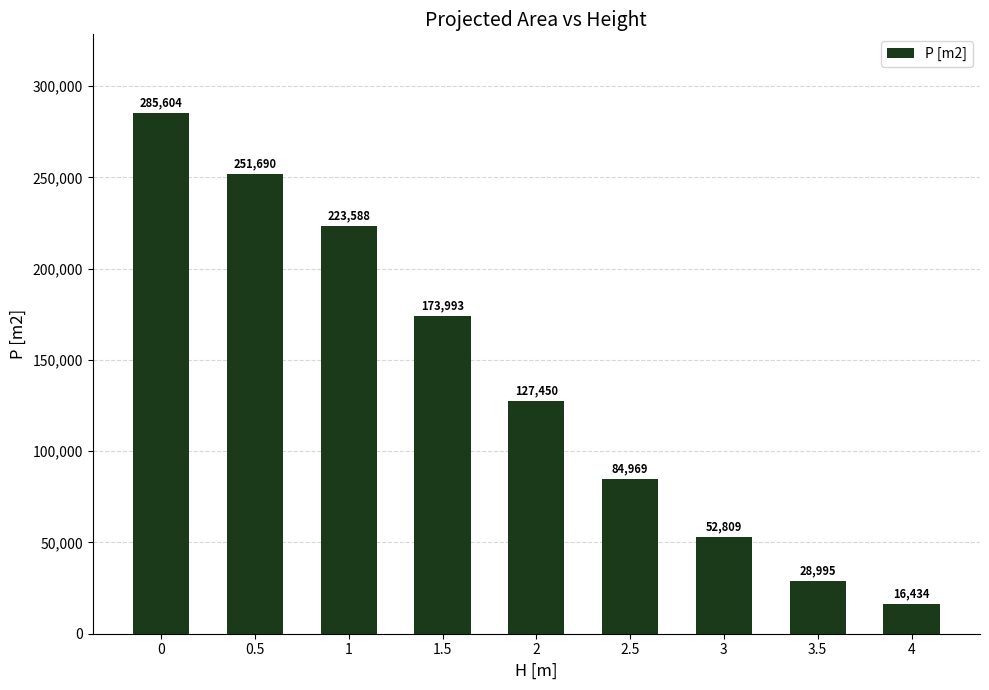

The value at 1 is 60889. True or false?

False